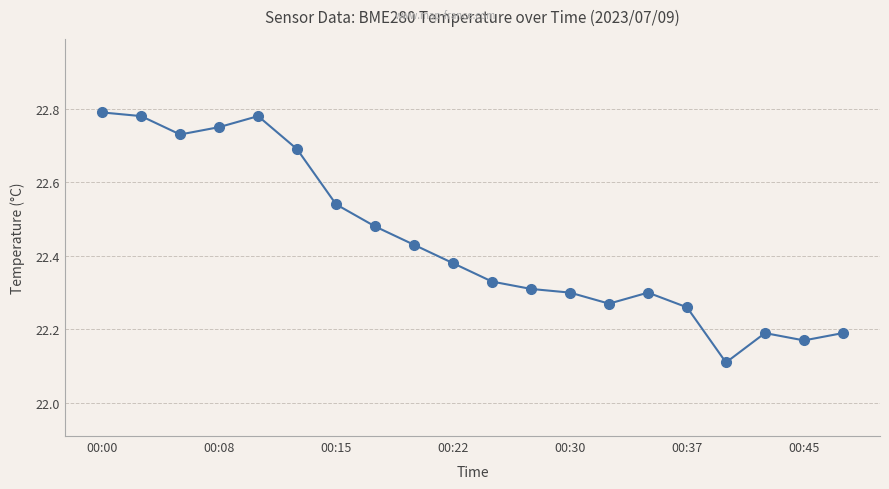

What is the minimum value shown in the chart?

22.1